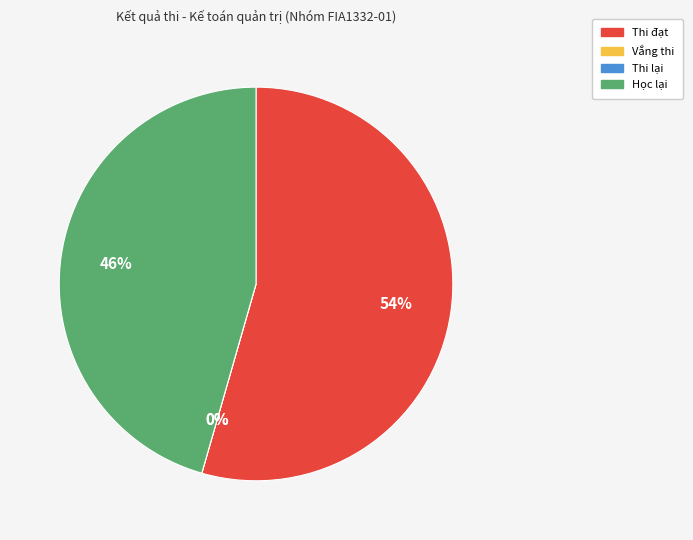

To the nearest percent, what portion does Học lại represent?

46%